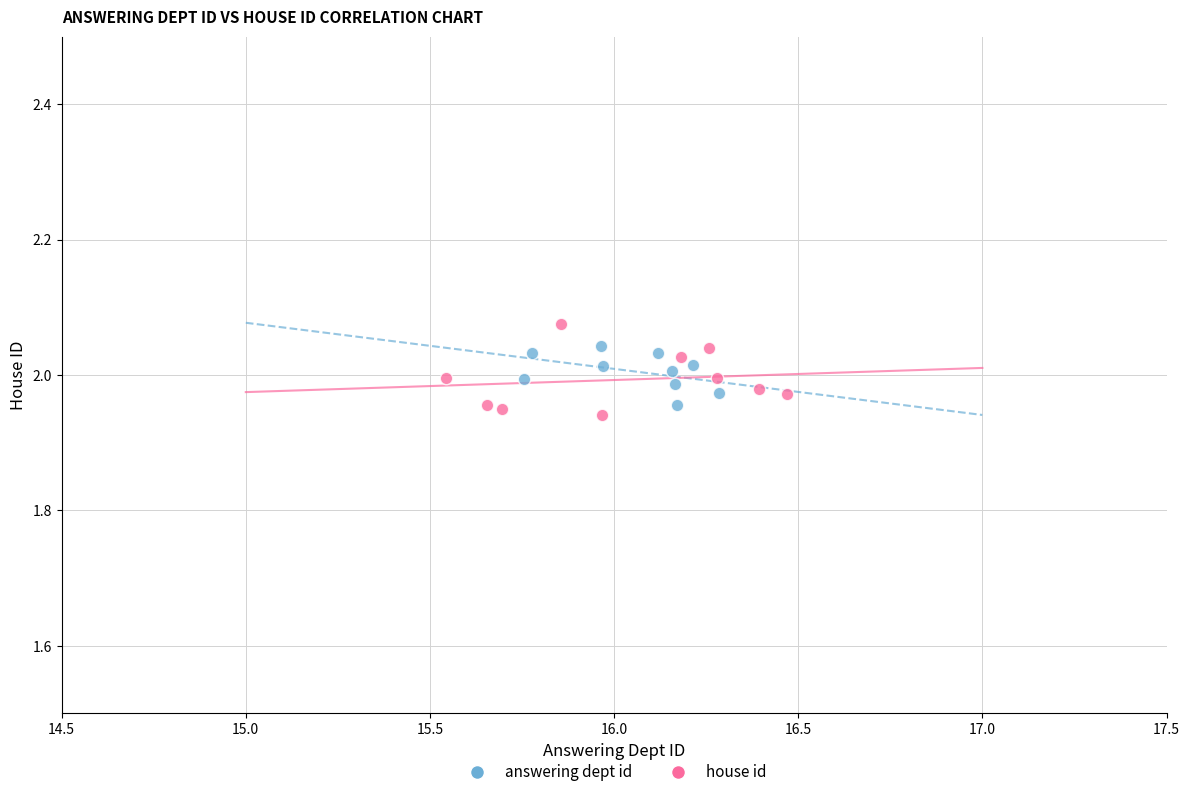

Which series has the widest spread of Y values?

house id